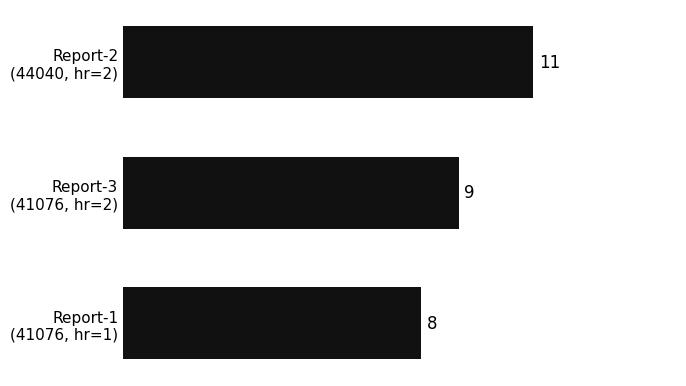

What is the maximum value shown in the chart?

11